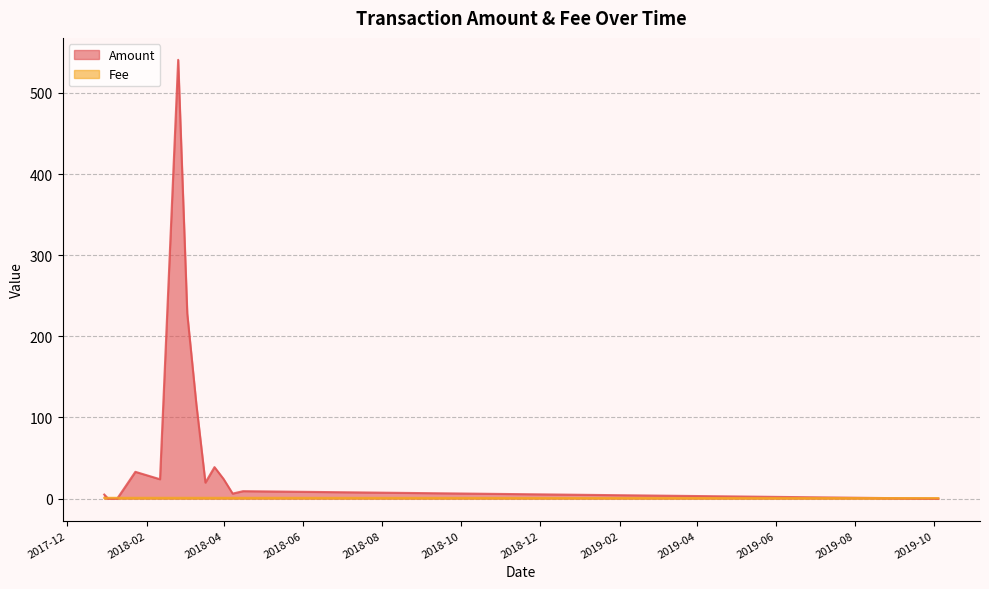

What is the maximum value shown in the chart?

540.7